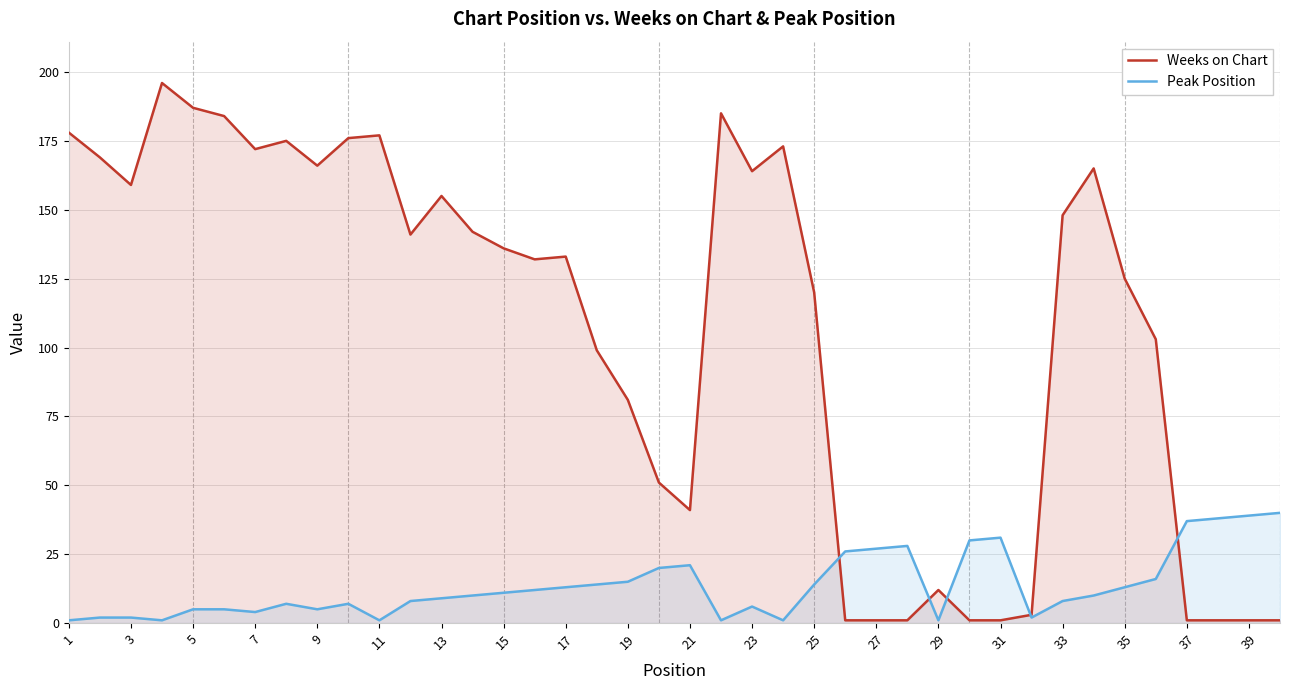

At which label does Peak Position reach its minimum?

1